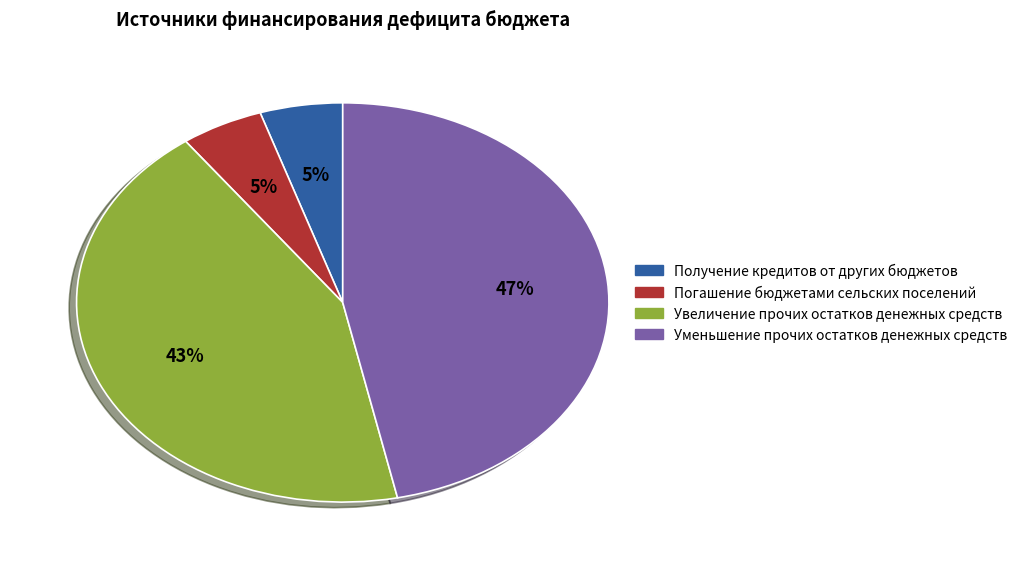

To the nearest percent, what is the average slice percentage?

25%